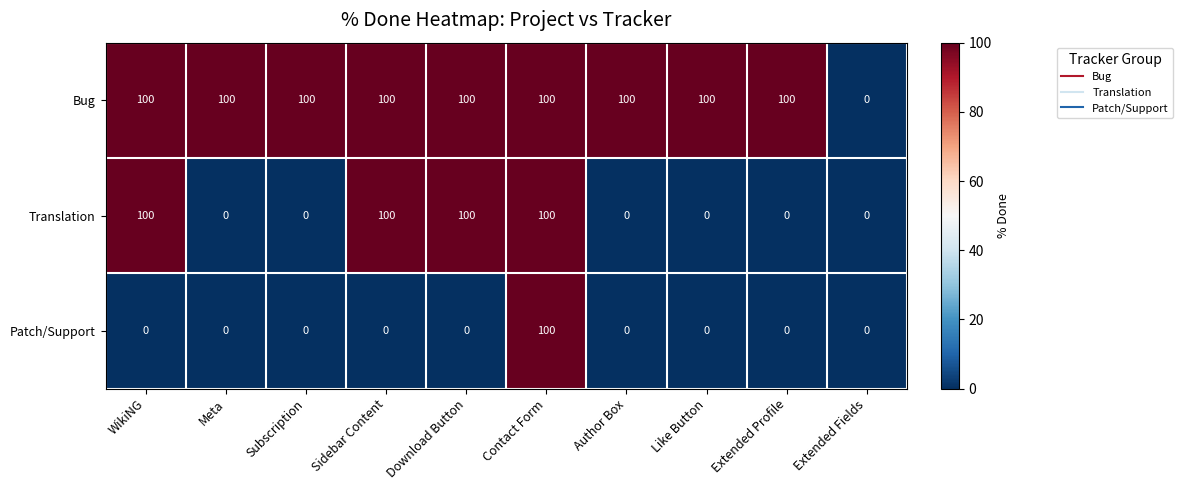

At which category is the sum across all series the highest?

Contact Form